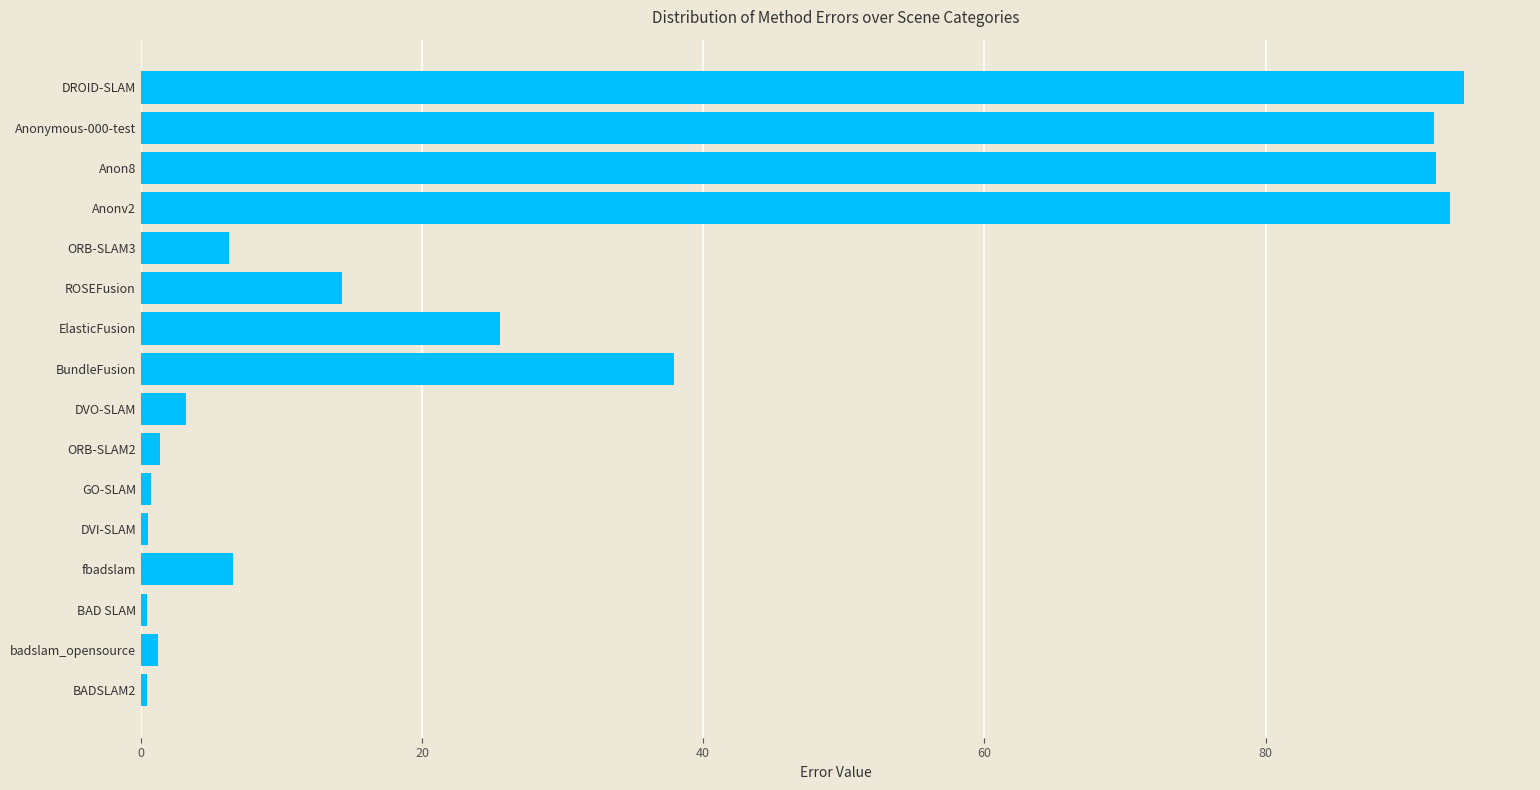

The chart shows a value of 21.2 at Anonv2. True or false?

False